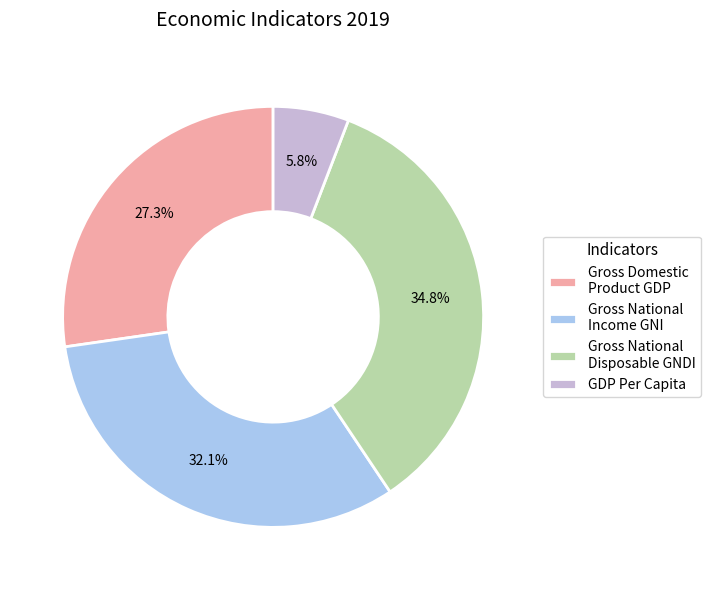

Which slice is the smallest?

GDP Per Capita